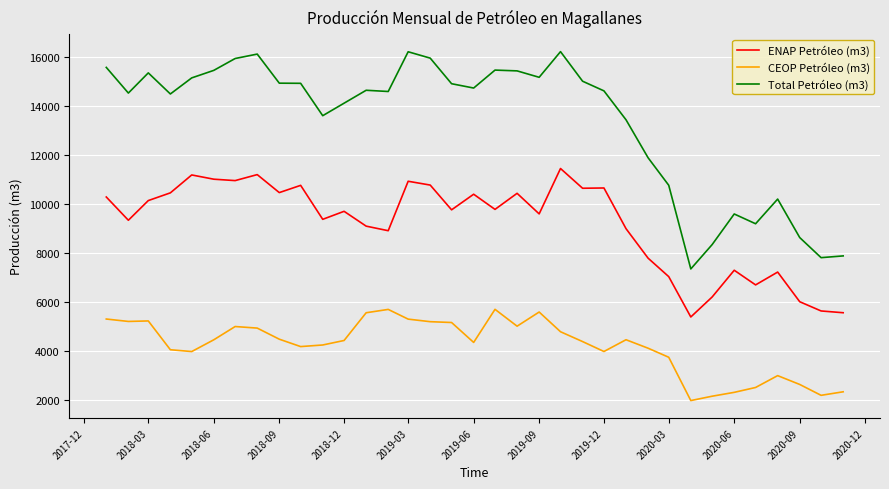

Which series has the largest total across all categories?

Total Petróleo (m3)